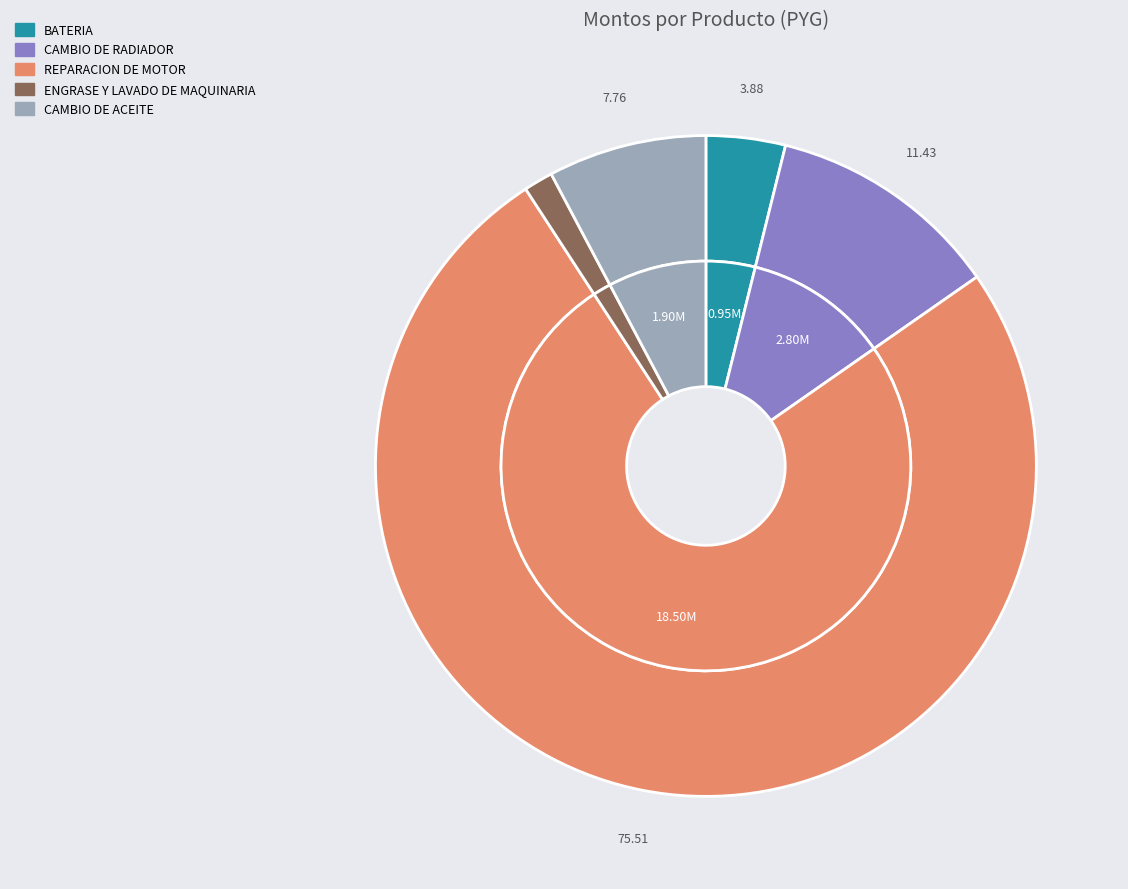

Is REPARACION DE MOTOR the majority of the pie?

Yes